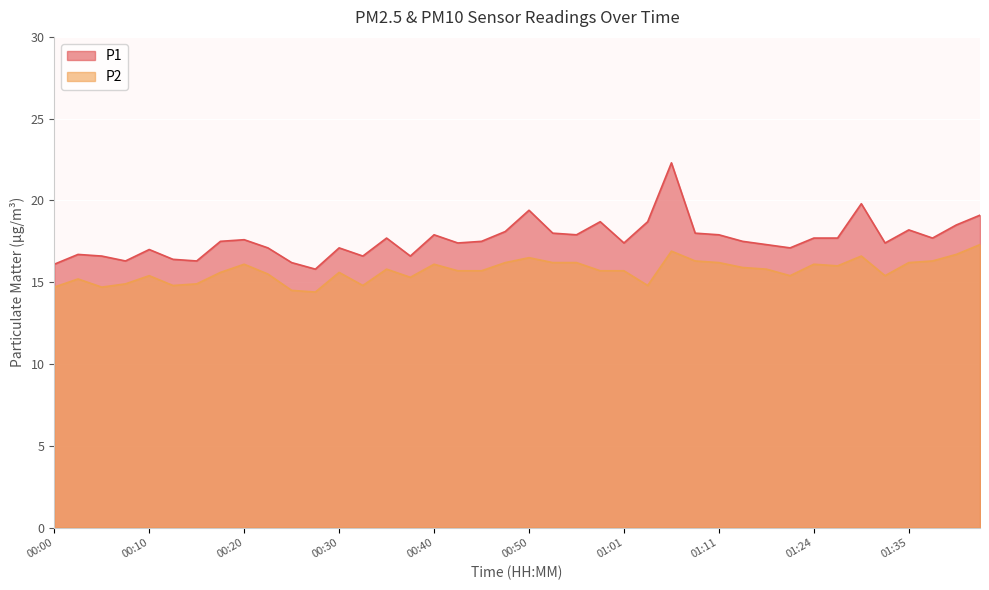

What is the average value of the P1 series?

17.6